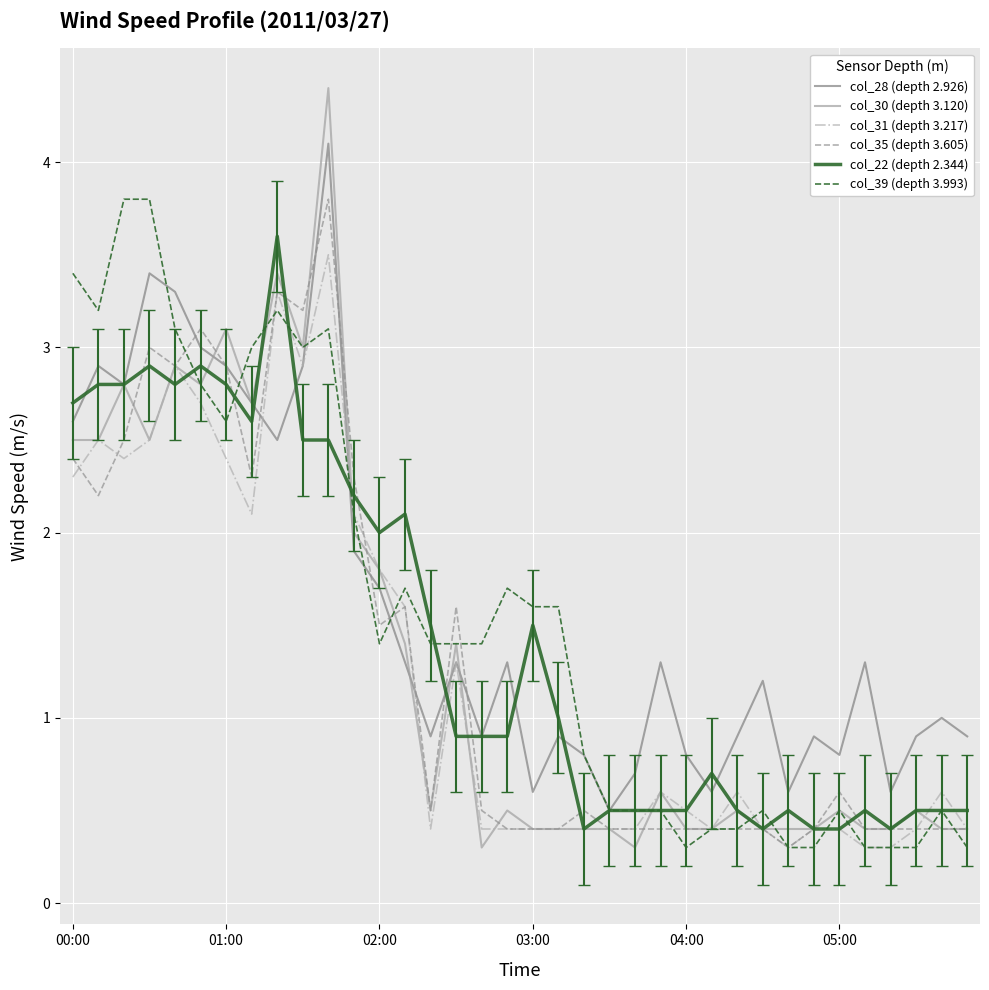

What are all the series names shown in the legend?

col_28 (depth 2.926), col_30 (depth 3.120), col_31 (depth 3.217), col_35 (depth 3.605), col_22 (depth 2.344), col_39 (depth 3.993)